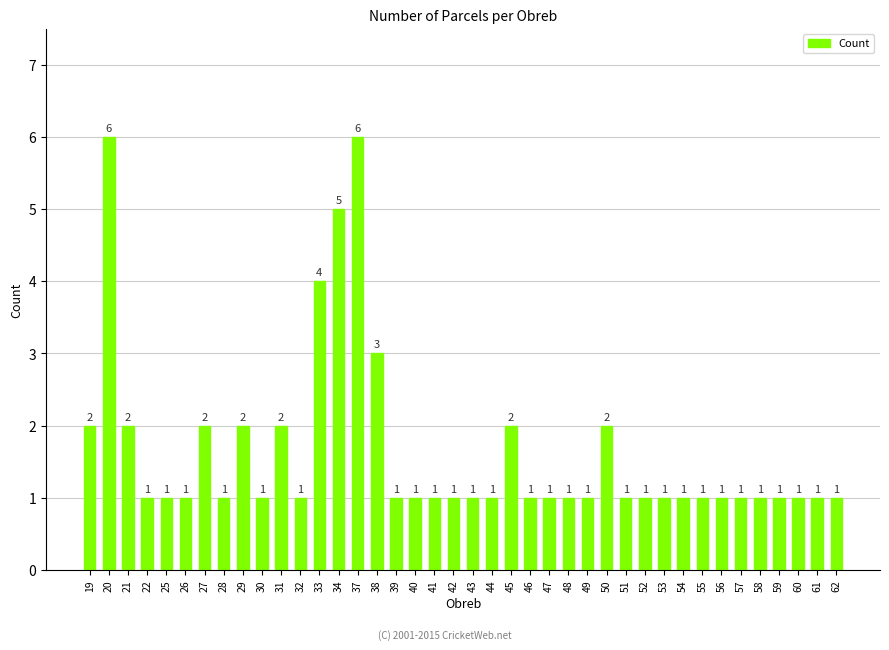

True or false: the data shows 2 at 50.

True